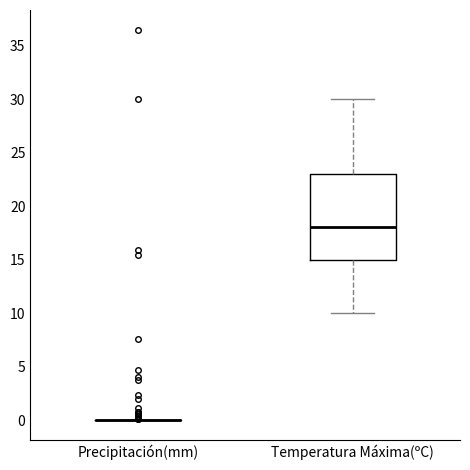

Comparing the boxes themselves (not the whiskers), which one is the tallest?

Temperatura Máxima(ºC)